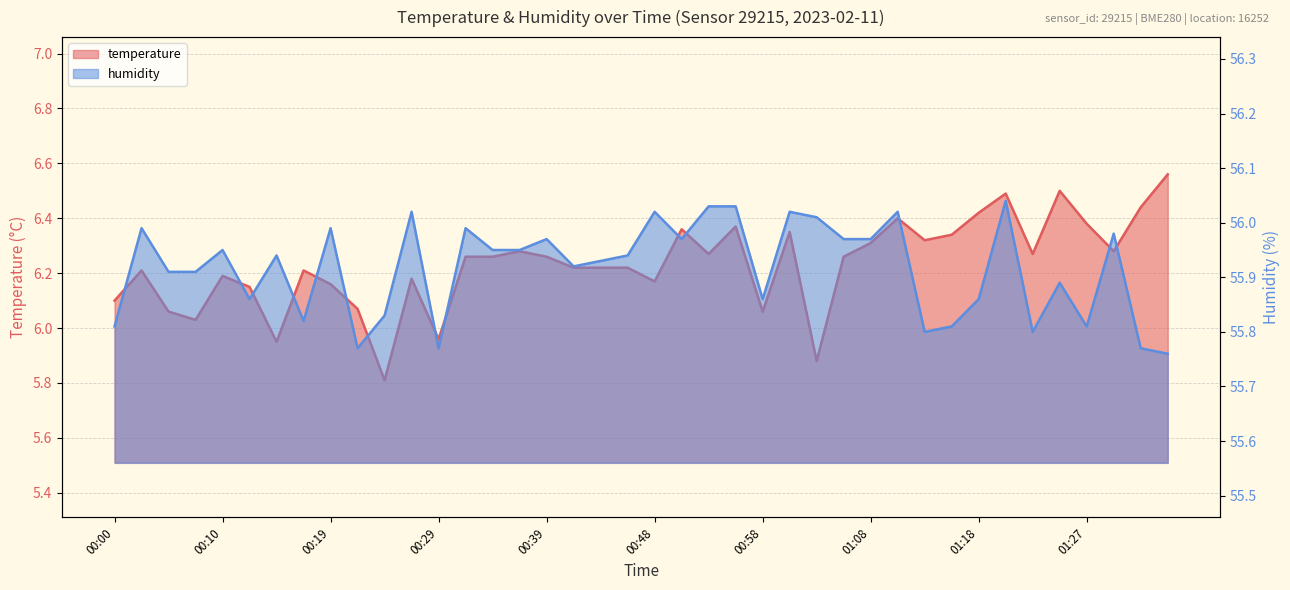

What position from the left is 00:27?

12